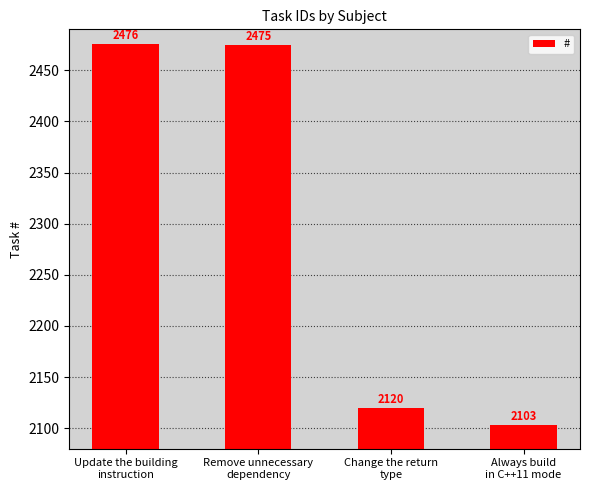

What is the label of the 4th bar from the right?

Update the building
instruction